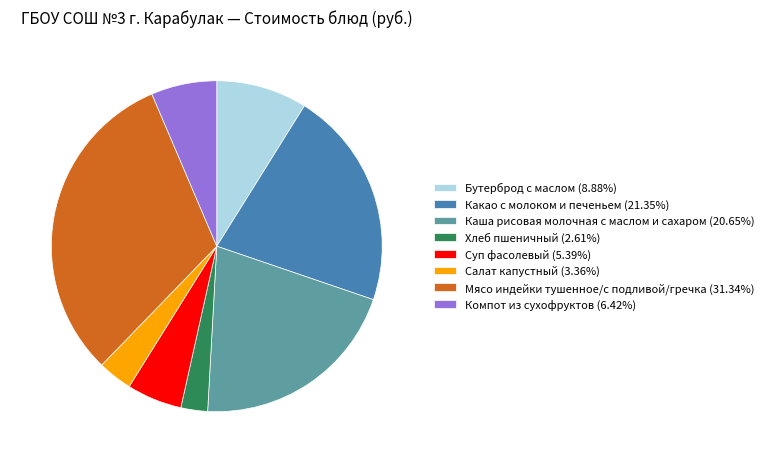

Is there a majority slice in this chart?

No